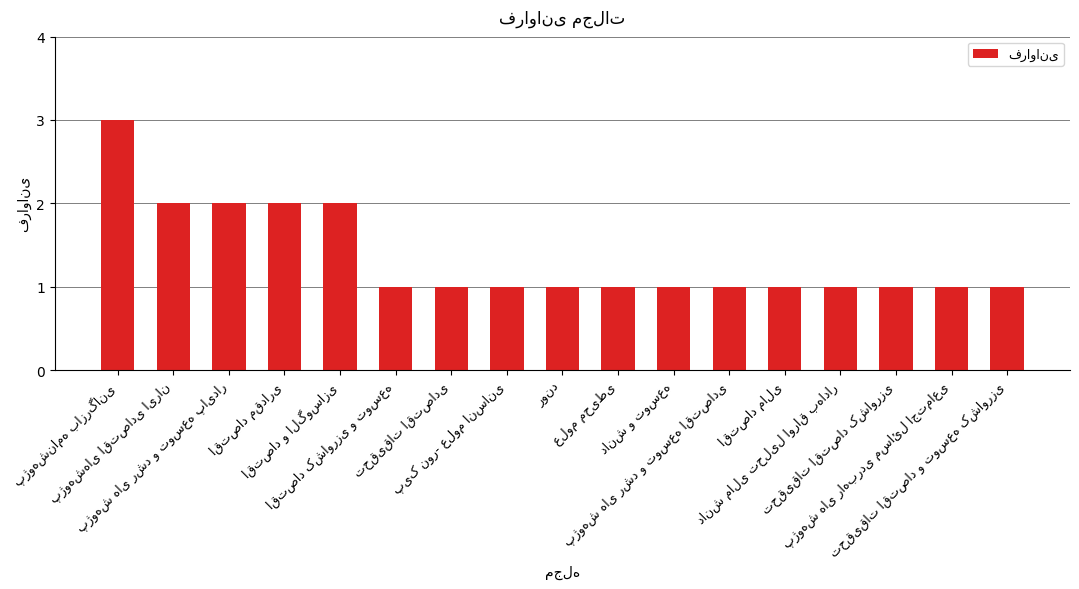

What is the value of the 9th bar from the left?

1